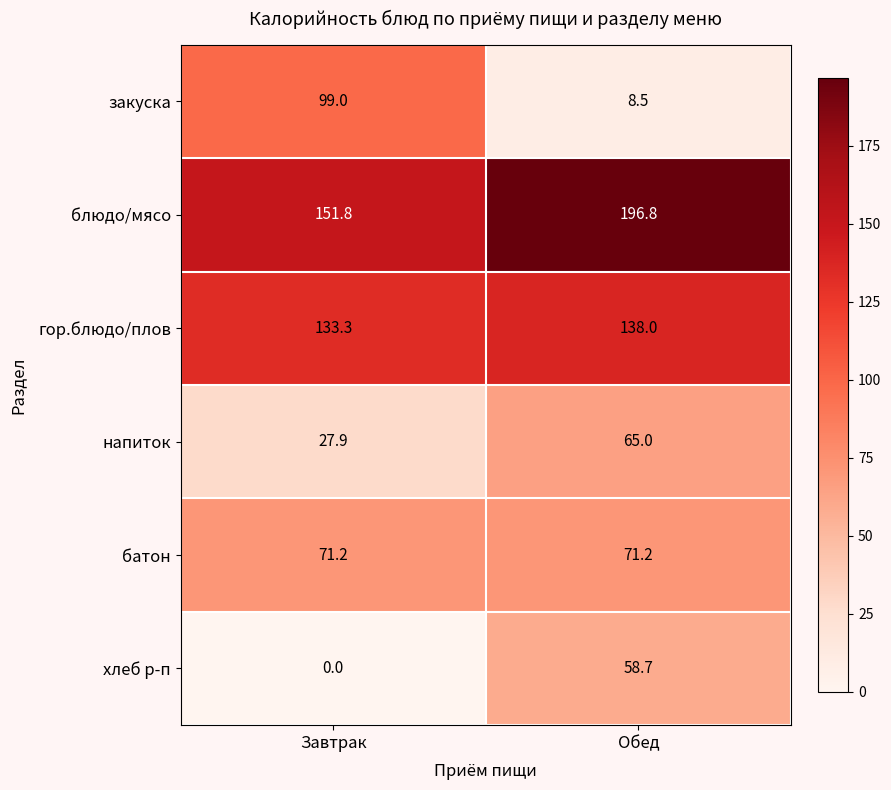

Reading right to left, extract all data points from this chart.

закуска: 8.5	99.0
блюдо/мясо: 196.8	151.8
гор.блюдо/плов: 138.0	133.3
напиток: 65.0	27.9
батон: 71.2	71.2
хлеб р-п: 58.7	0.0